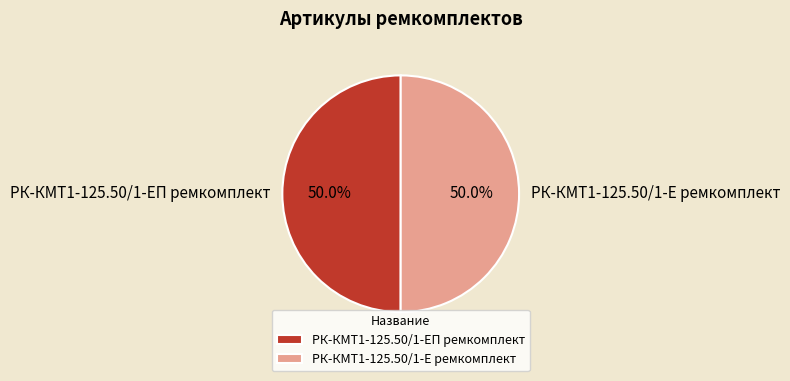

What portion of the pie excludes РК-КМТ1-125.50/1-Е ремкомплект?

50.0%